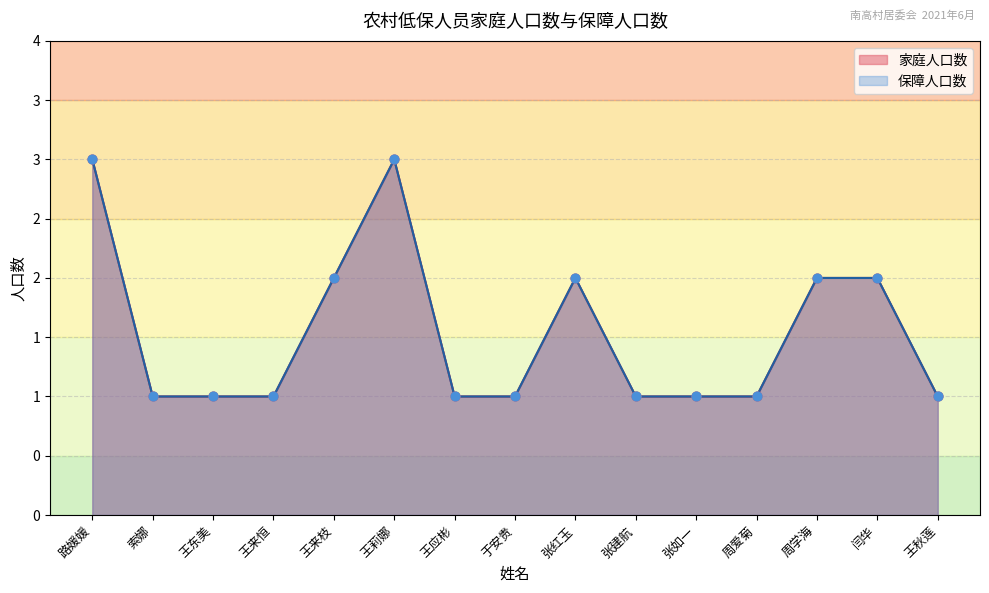

Which series has the widest spread of Y values?

家庭人口数